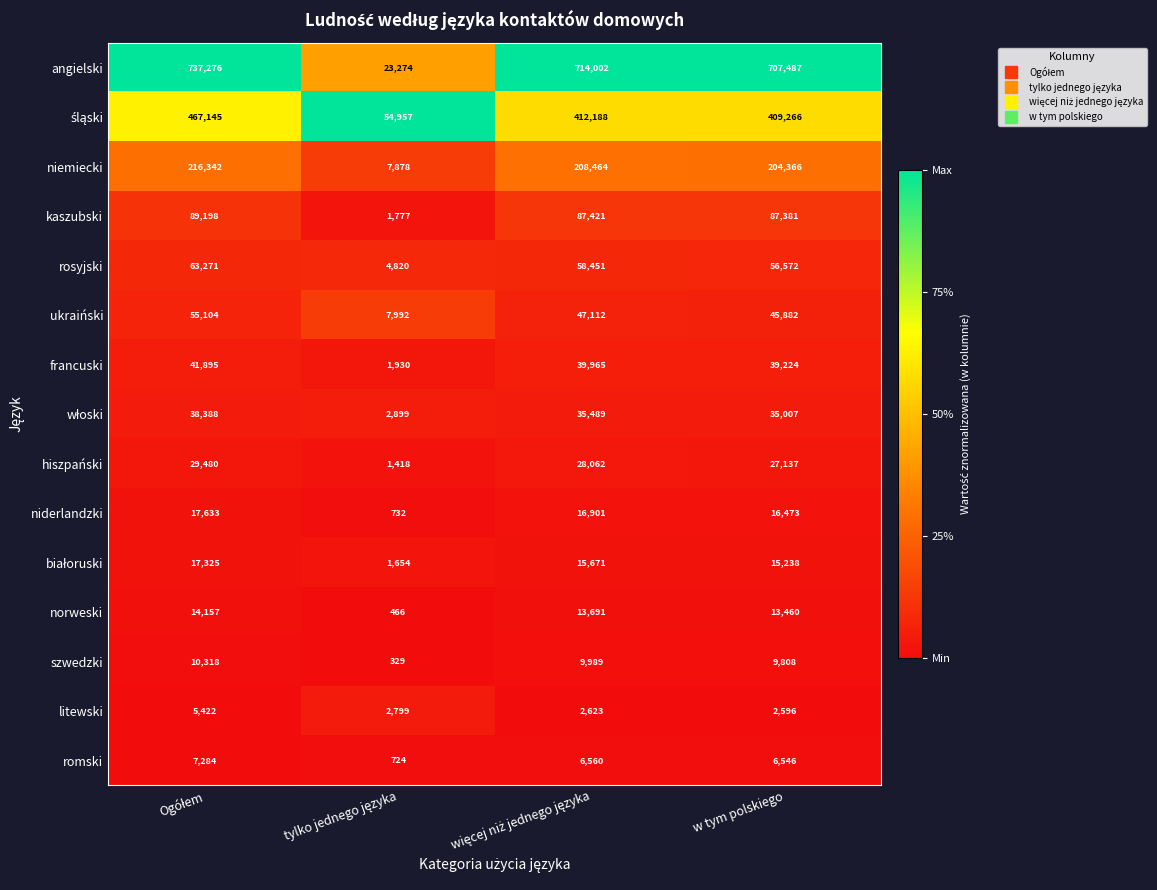

How many data points does each series have?

4